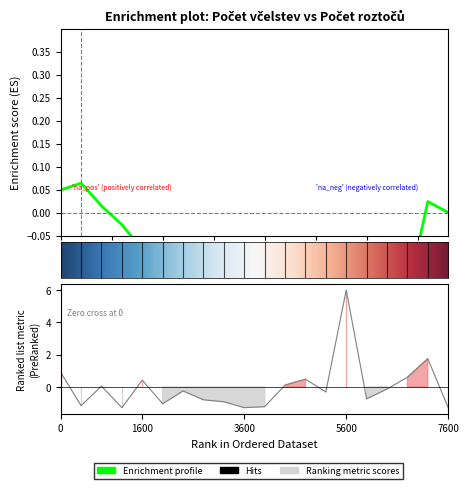

Is it true that the value at 5600 is 10.1?

False